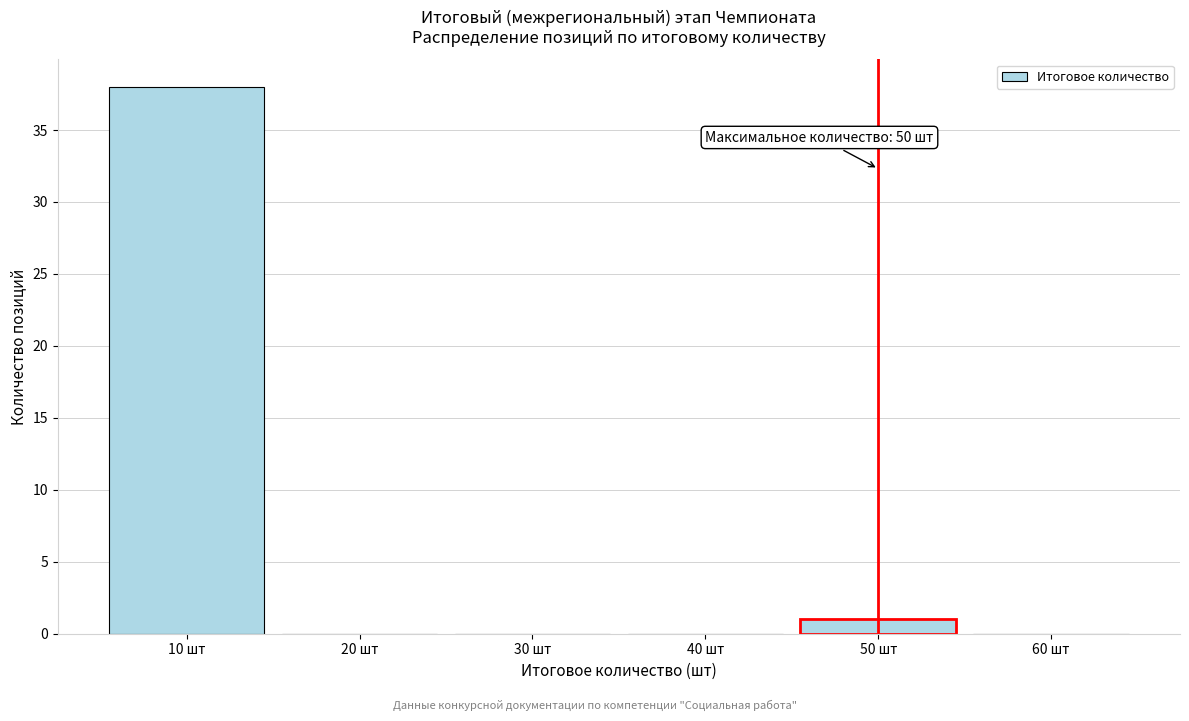

Over which range of the x-axis is the bar tallest?

5 to 15